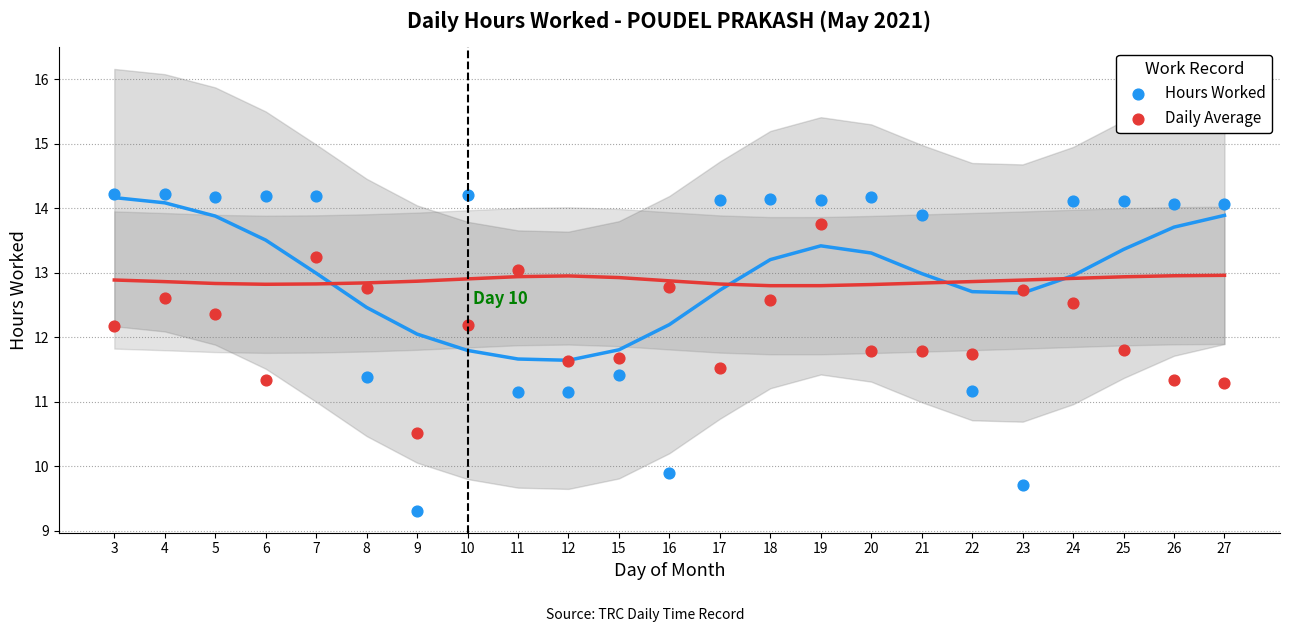

Which series reaches the maximum Y coordinate?

Hours Worked